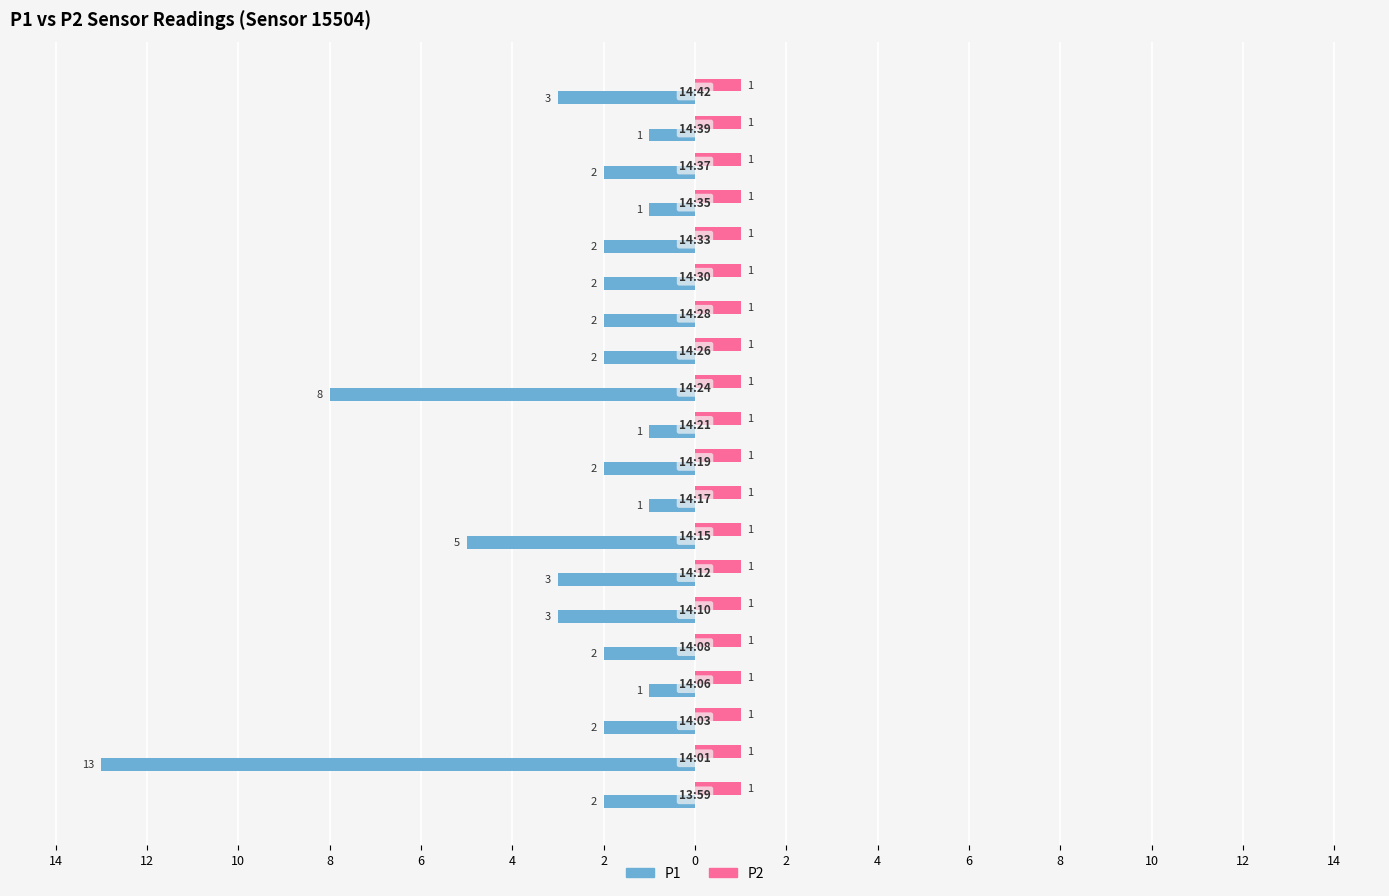

What are all the series names shown in the legend?

P1, P2